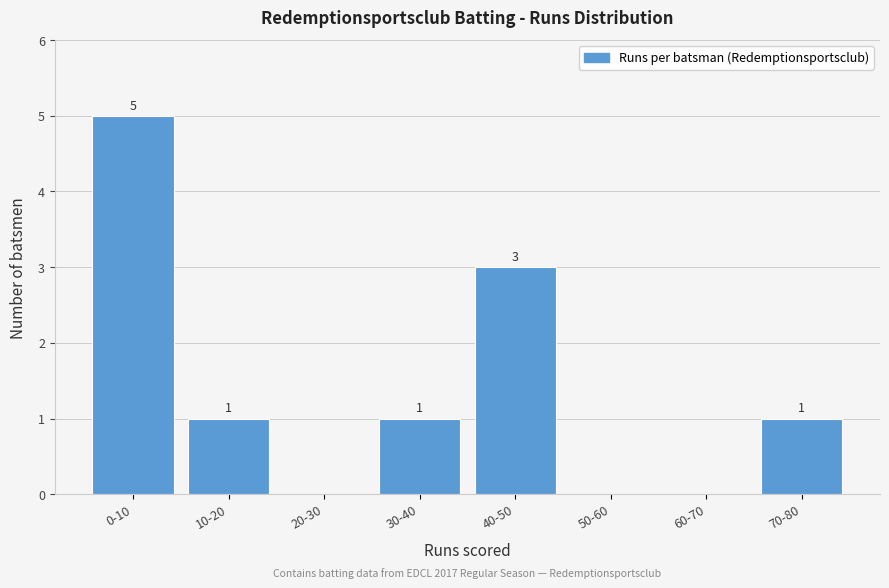

Reading left to right, what are all the values shown in this chart?

0-10=5	10-20=1	20-30=0	30-40=1	40-50=3	50-60=0	60-70=0	70-80=1